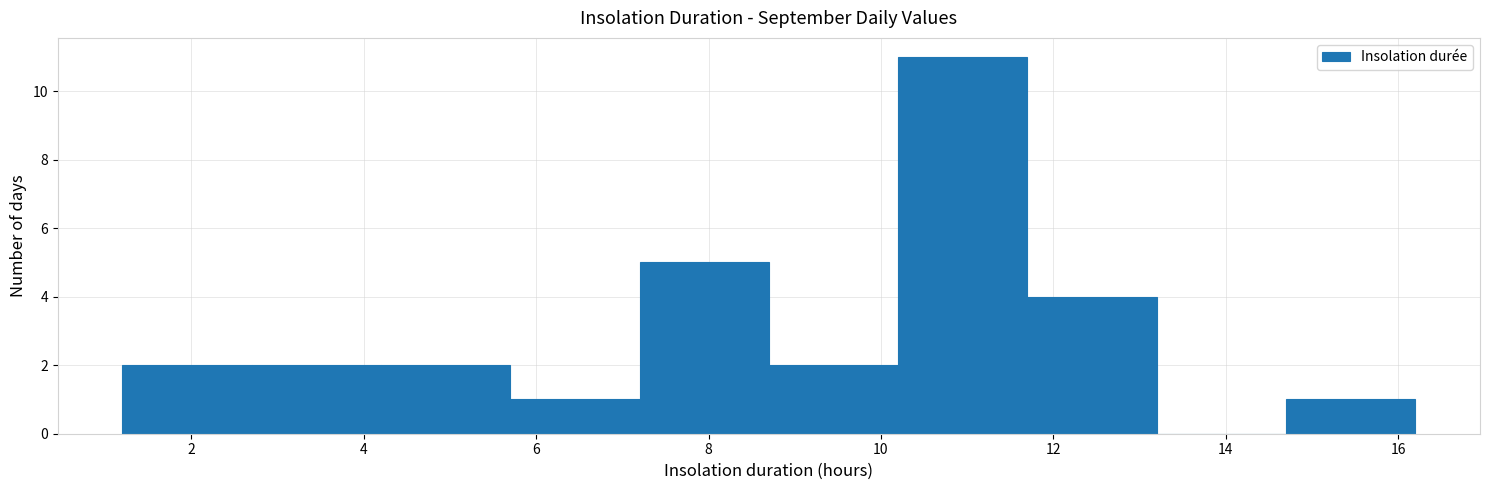

What is the height of the bar covering 4.2 to 5.7 on the x-axis? Neither the bar edges nor the heights are printed on the chart, so give them approximately, as read against the axes.

2